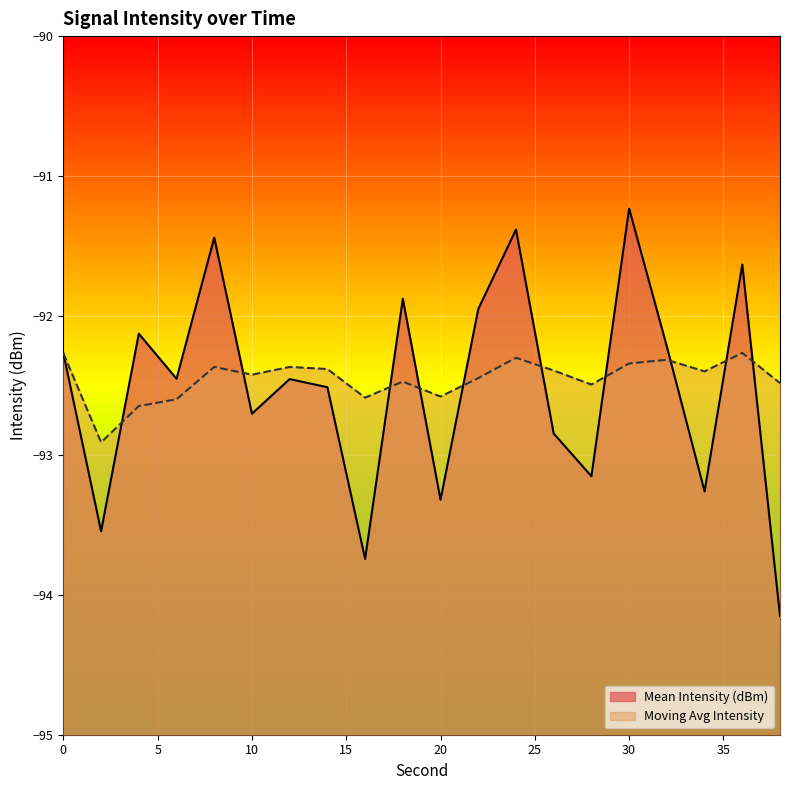

Where do Mean Intensity (dBm) and Moving Avg Intensity first cross each other?

2 and 4